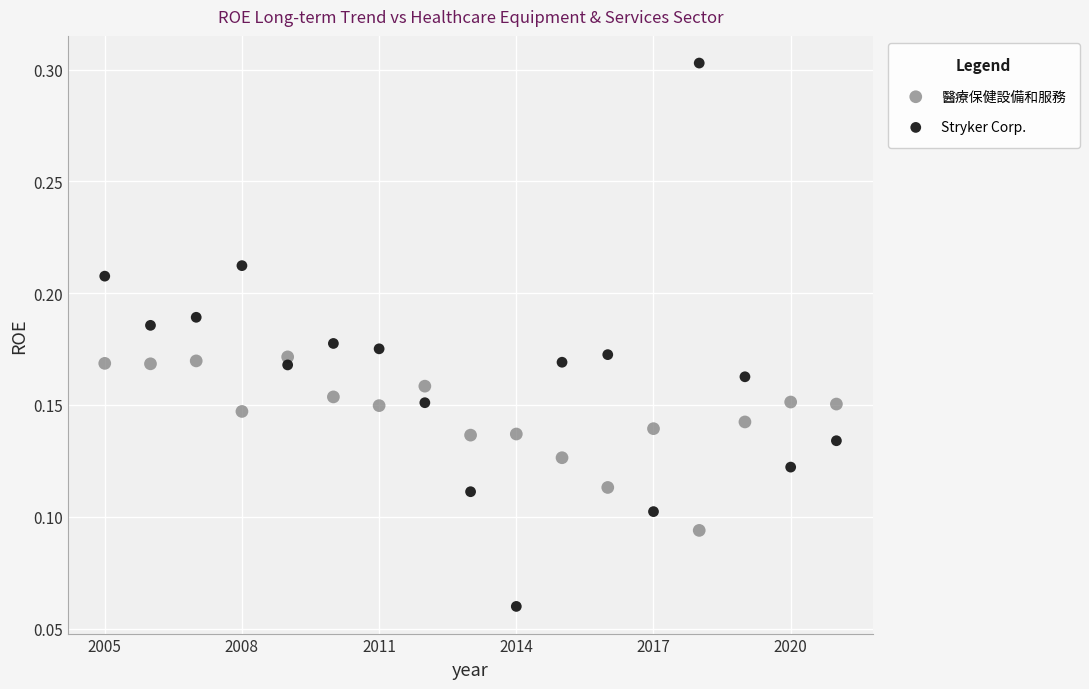

Which series contains the lowest Y value?

Stryker Corp.